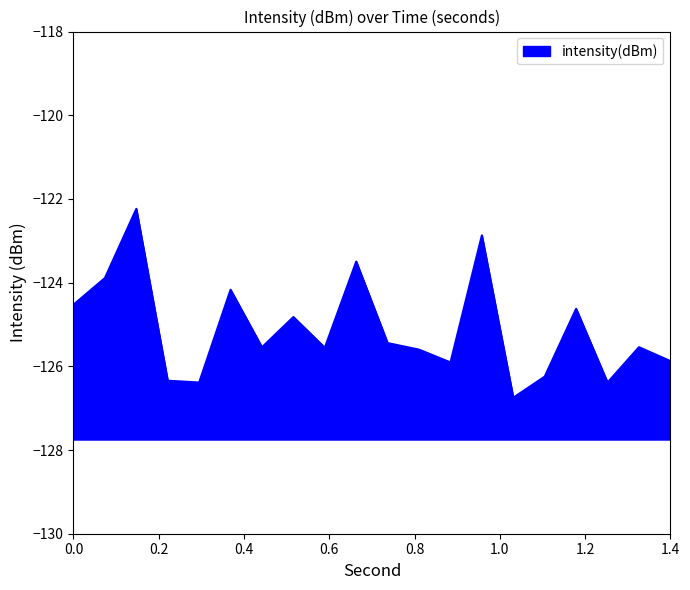

How many points are lower than both their immediate neighbors (excluding endpoints)?

6